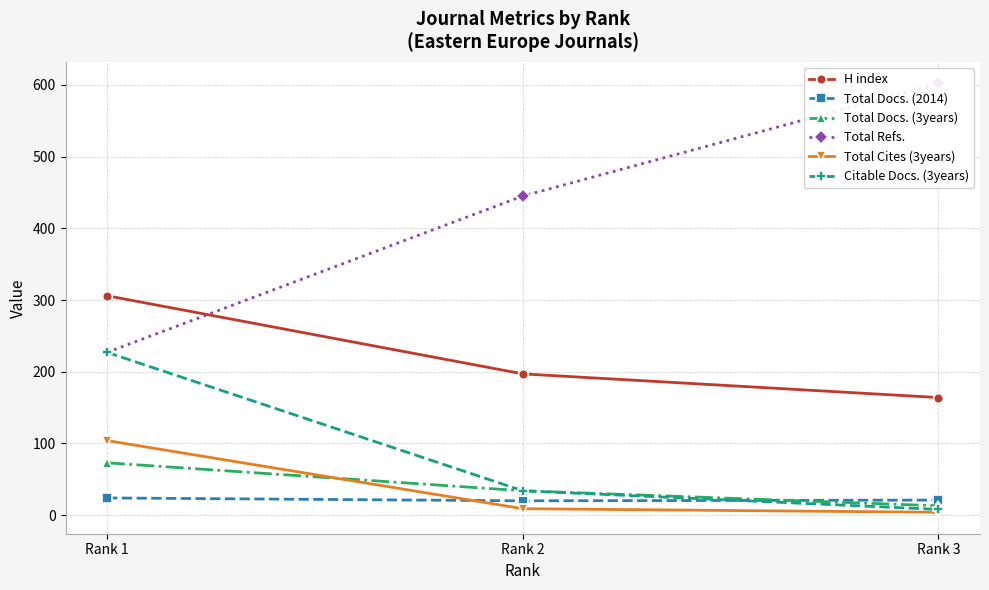

Between Rank 2 and Rank 3, which series saw the biggest shift?

Total Refs.